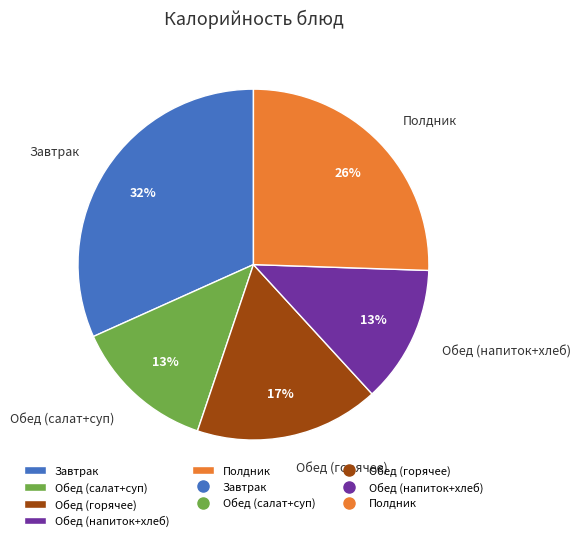

How many slices are in this pie chart?

5